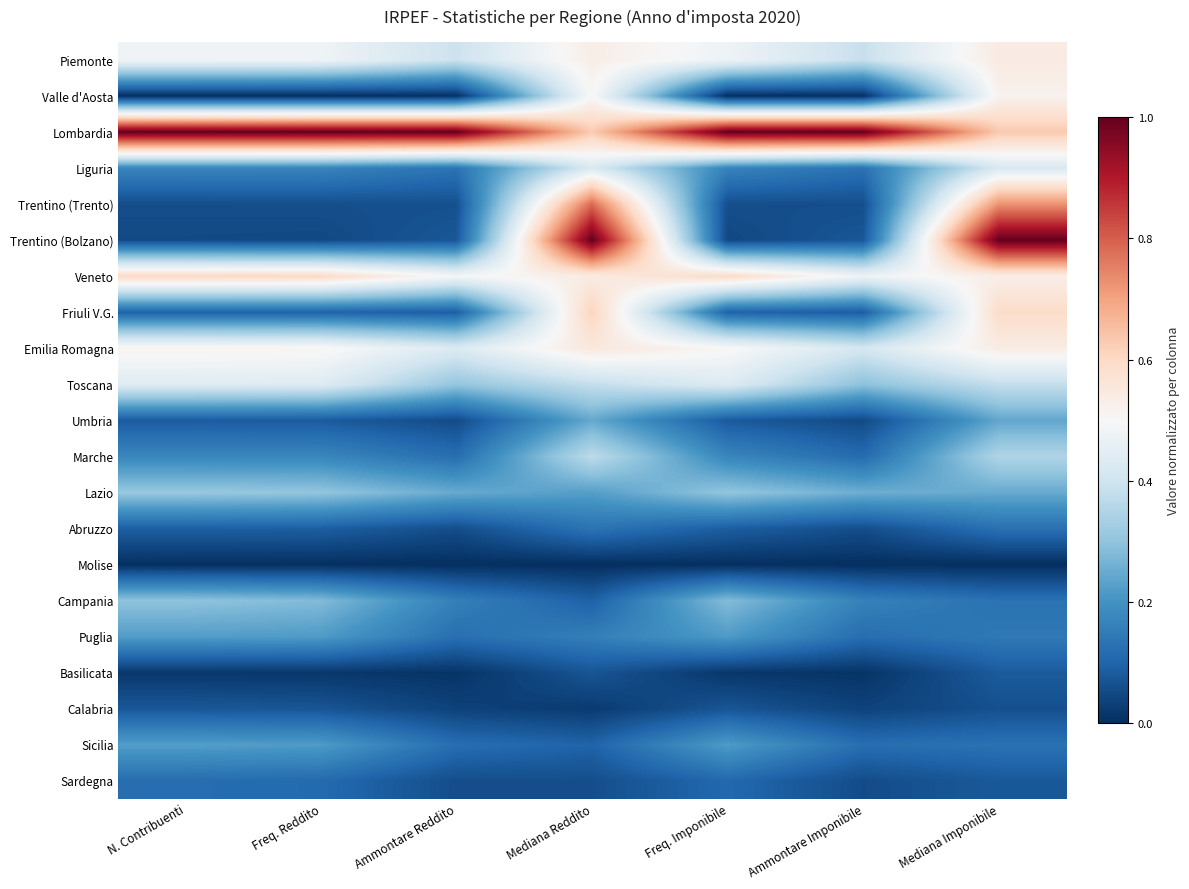

Reading left to right, list all the values displayed in this chart.

Piemonte: N. Contribuenti=0.5	Freq. Reddito=0.5	Ammontare Reddito=0.4	Mediana Reddito=0.5	Freq. Imponibile=0.5	Ammontare Imponibile=0.4	Mediana Imponibile=0.5
Valle d'Aosta: N. Contribuenti=0.0	Freq. Reddito=0.0	Ammontare Reddito=0.0	Mediana Reddito=0.5	Freq. Imponibile=0.0	Ammontare Imponibile=0.0	Mediana Imponibile=0.5
Lombardia: N. Contribuenti=1.0	Freq. Reddito=1.0	Ammontare Reddito=1.0	Mediana Reddito=0.6	Freq. Imponibile=1.0	Ammontare Imponibile=1.0	Mediana Imponibile=0.6
Liguria: N. Contribuenti=0.2	Freq. Reddito=0.2	Ammontare Reddito=0.1	Mediana Reddito=0.4	Freq. Imponibile=0.2	Ammontare Imponibile=0.1	Mediana Imponibile=0.4
Trentino (Trento): N. Contribuenti=0.1	Freq. Reddito=0.1	Ammontare Reddito=0.1	Mediana Reddito=0.8	Freq. Imponibile=0.1	Ammontare Imponibile=0.1	Mediana Imponibile=0.7
Trentino (Bolzano): N. Contribuenti=0.0	Freq. Reddito=0.0	Ammontare Reddito=0.1	Mediana Reddito=1.0	Freq. Imponibile=0.0	Ammontare Imponibile=0.1	Mediana Imponibile=1.0
Veneto: N. Contribuenti=0.6	Freq. Reddito=0.6	Ammontare Reddito=0.5	Mediana Reddito=0.5	Freq. Imponibile=0.6	Ammontare Imponibile=0.5	Mediana Imponibile=0.5
Friuli V.G.: N. Contribuenti=0.1	Freq. Reddito=0.1	Ammontare Reddito=0.1	Mediana Reddito=0.6	Freq. Imponibile=0.1	Ammontare Imponibile=0.1	Mediana Imponibile=0.6
Emilia Romagna: N. Contribuenti=0.5	Freq. Reddito=0.5	Ammontare Reddito=0.4	Mediana Reddito=0.6	Freq. Imponibile=0.5	Ammontare Imponibile=0.4	Mediana Imponibile=0.5
Toscana: N. Contribuenti=0.4	Freq. Reddito=0.4	Ammontare Reddito=0.3	Mediana Reddito=0.4	Freq. Imponibile=0.4	Ammontare Imponibile=0.3	Mediana Imponibile=0.4
Umbria: N. Contribuenti=0.1	Freq. Reddito=0.1	Ammontare Reddito=0.1	Mediana Reddito=0.2	Freq. Imponibile=0.1	Ammontare Imponibile=0.1	Mediana Imponibile=0.2
Marche: N. Contribuenti=0.2	Freq. Reddito=0.2	Ammontare Reddito=0.1	Mediana Reddito=0.4	Freq. Imponibile=0.2	Ammontare Imponibile=0.1	Mediana Imponibile=0.3
Lazio: N. Contribuenti=0.3	Freq. Reddito=0.3	Ammontare Reddito=0.2	Mediana Reddito=0.2	Freq. Imponibile=0.3	Ammontare Imponibile=0.3	Mediana Imponibile=0.2
Abruzzo: N. Contribuenti=0.1	Freq. Reddito=0.1	Ammontare Reddito=0.1	Mediana Reddito=0.1	Freq. Imponibile=0.1	Ammontare Imponibile=0.1	Mediana Imponibile=0.1
Molise: N. Contribuenti=0.0	Freq. Reddito=0.0	Ammontare Reddito=0.0	Mediana Reddito=0.0	Freq. Imponibile=0.0	Ammontare Imponibile=0.0	Mediana Imponibile=0.0
Campania: N. Contribuenti=0.3	Freq. Reddito=0.3	Ammontare Reddito=0.2	Mediana Reddito=0.1	Freq. Imponibile=0.3	Ammontare Imponibile=0.2	Mediana Imponibile=0.1
Puglia: N. Contribuenti=0.2	Freq. Reddito=0.2	Ammontare Reddito=0.1	Mediana Reddito=0.2	Freq. Imponibile=0.2	Ammontare Imponibile=0.1	Mediana Imponibile=0.1
Basilicata: N. Contribuenti=0.0	Freq. Reddito=0.0	Ammontare Reddito=0.0	Mediana Reddito=0.1	Freq. Imponibile=0.0	Ammontare Imponibile=0.0	Mediana Imponibile=0.1
Calabria: N. Contribuenti=0.1	Freq. Reddito=0.1	Ammontare Reddito=0.0	Mediana Reddito=0.0	Freq. Imponibile=0.1	Ammontare Imponibile=0.0	Mediana Imponibile=0.1
Sicilia: N. Contribuenti=0.2	Freq. Reddito=0.2	Ammontare Reddito=0.1	Mediana Reddito=0.1	Freq. Imponibile=0.2	Ammontare Imponibile=0.1	Mediana Imponibile=0.1
Sardegna: N. Contribuenti=0.1	Freq. Reddito=0.1	Ammontare Reddito=0.1	Mediana Reddito=0.1	Freq. Imponibile=0.1	Ammontare Imponibile=0.1	Mediana Imponibile=0.1